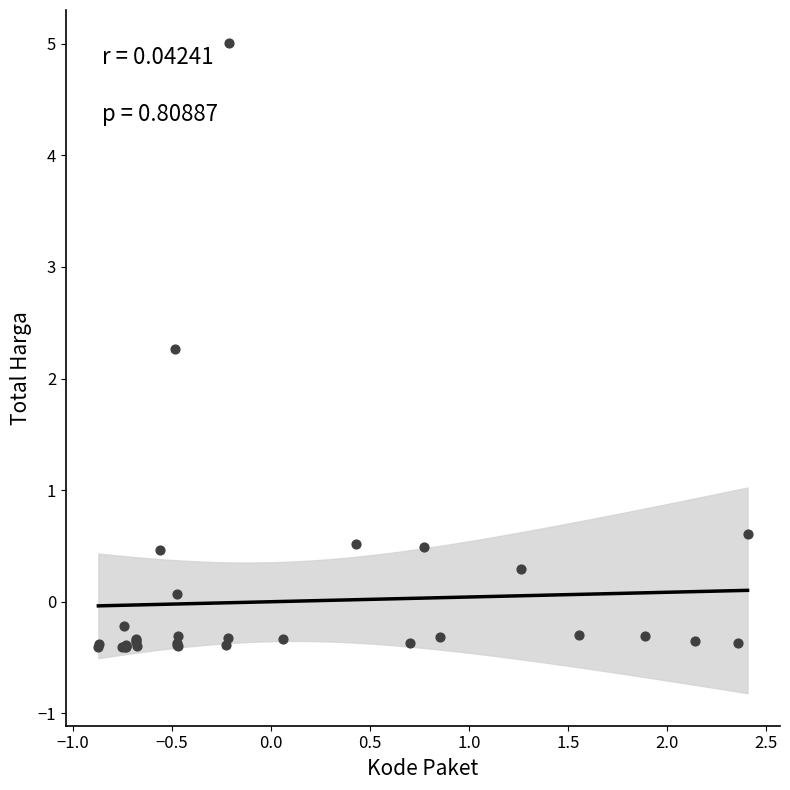

What Y value in the scatter plot is closest to 2?

2.3